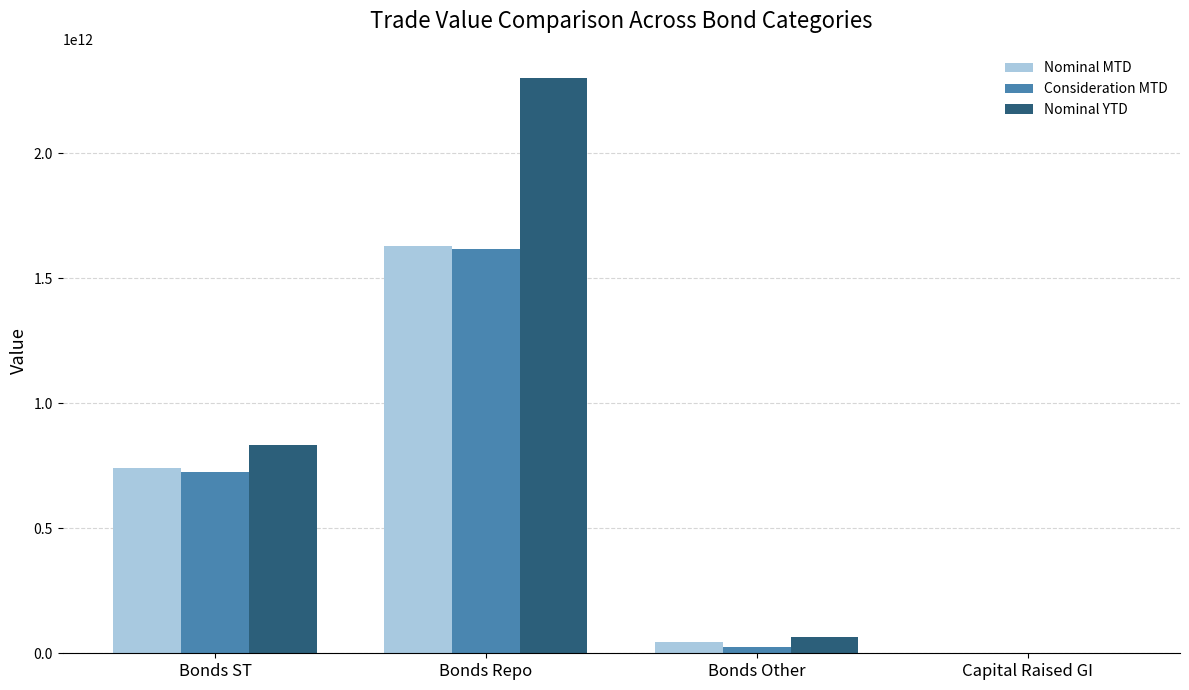

The value of Nominal YTD at Bonds ST is 1349999559648.1. True or false?

False